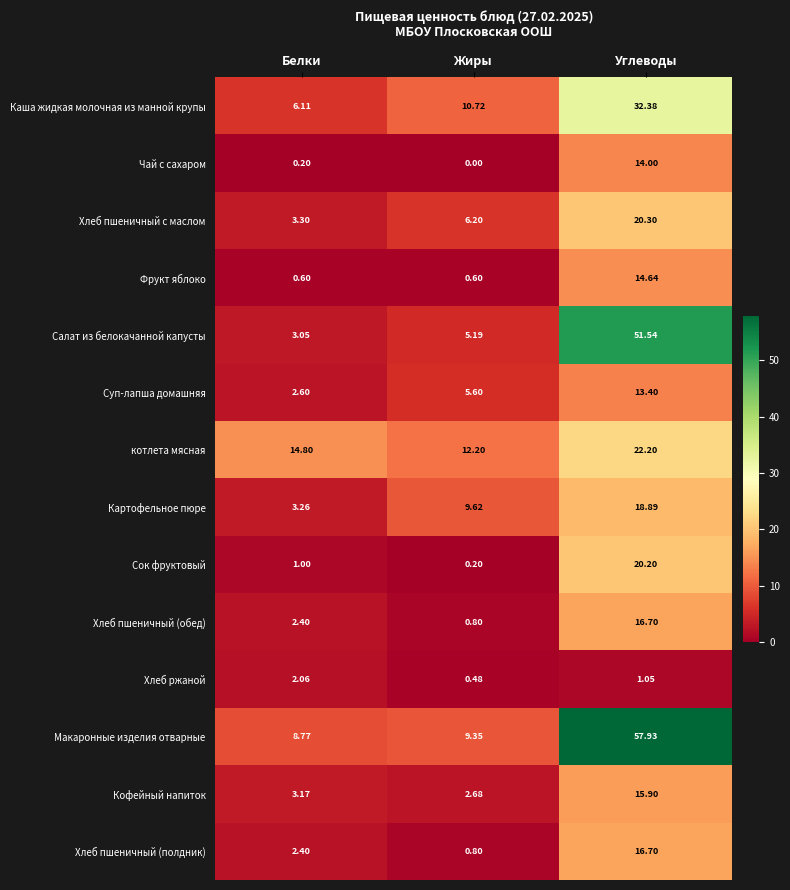

Which category has the lowest value across all series?

Жиры